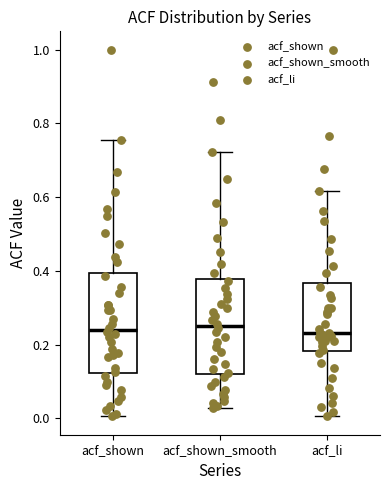

Reading left to right, transcribe this box plot: for each box, give where its median line is, the range the box spans, and where its two whiskers end, as read against the y-axis. The values are not printed on the chart, so give them approximately, as read against the axis.

acf_shown: median 0.24, box 0.12 to 0.40, whiskers 0.00 to 0.76
acf_shown_smooth: median 0.26, box 0.12 to 0.38, whiskers 0.02 to 0.72
acf_li: median 0.24, box 0.18 to 0.36, whiskers 0.00 to 0.62